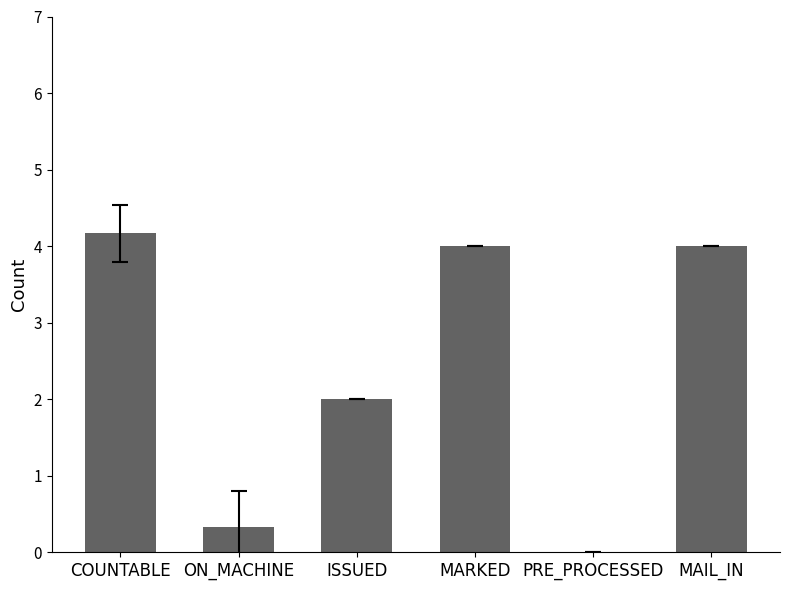

What is the ratio of the value at ON_MACHINE to the value at ISSUED?

0.2